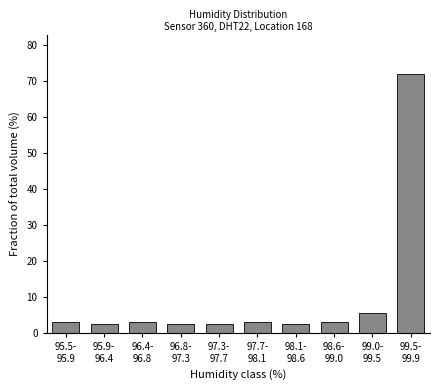

Reading left to right, extract all data points from this chart.

3.1	2.5	3.1	2.5	2.5	3.1	2.5	3.1	5.6	71.9